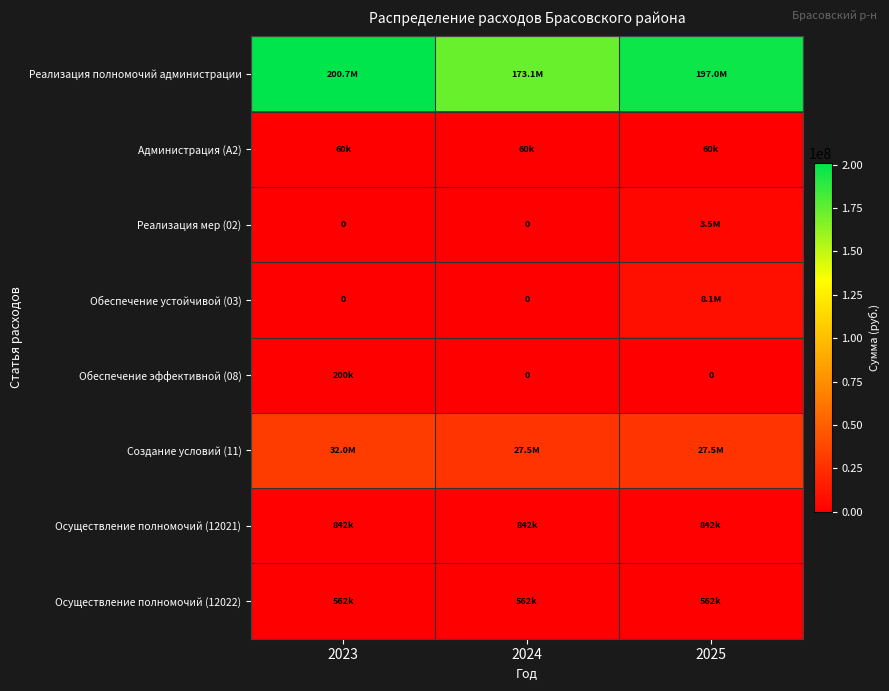

True or false: Реализация полномочий администрации has a value of 197030168.5 at 2025.

True